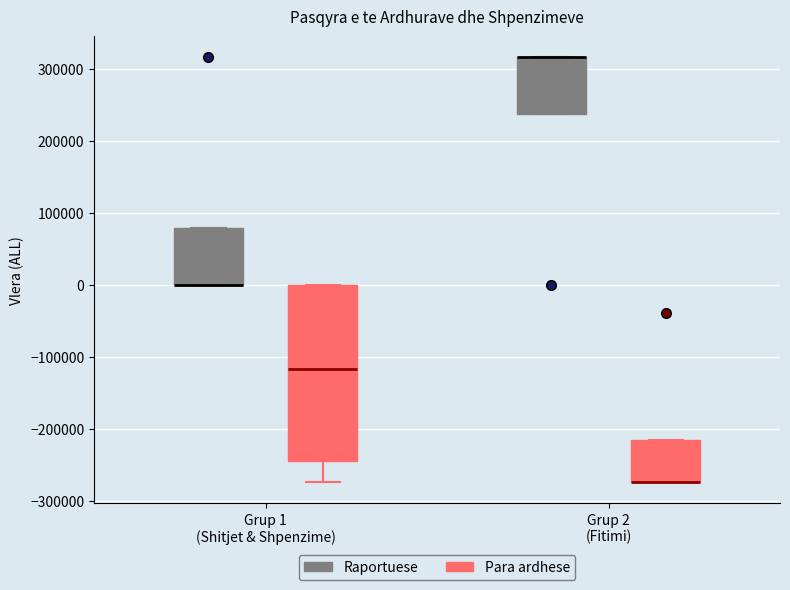

Reading left to right, transcribe this box plot: for each box, give where its median line is, the range the box spans, and where its two whiskers end, as read against the y-axis. The values are not printed on the chart, so give them approximately, as read against the axis.

Grup 1 (Shitjet & Shpenzime) (Raportuese): median 0 (drawn on the box's lower edge), box 0 to 80000, whiskers 0 to 80000
Grup 1 (Shitjet & Shpenzime) (Para ardhese): median -120000, box -240000 to 0, whiskers -270000 to 0
Grup 2 (Fitimi) (Raportuese): median 320000 (drawn on the box's upper edge), box 240000 to 320000, whiskers 240000 to 320000
Grup 2 (Fitimi) (Para ardhese): median -270000 (drawn on the box's lower edge), box -270000 to -210000, whiskers -270000 to -210000